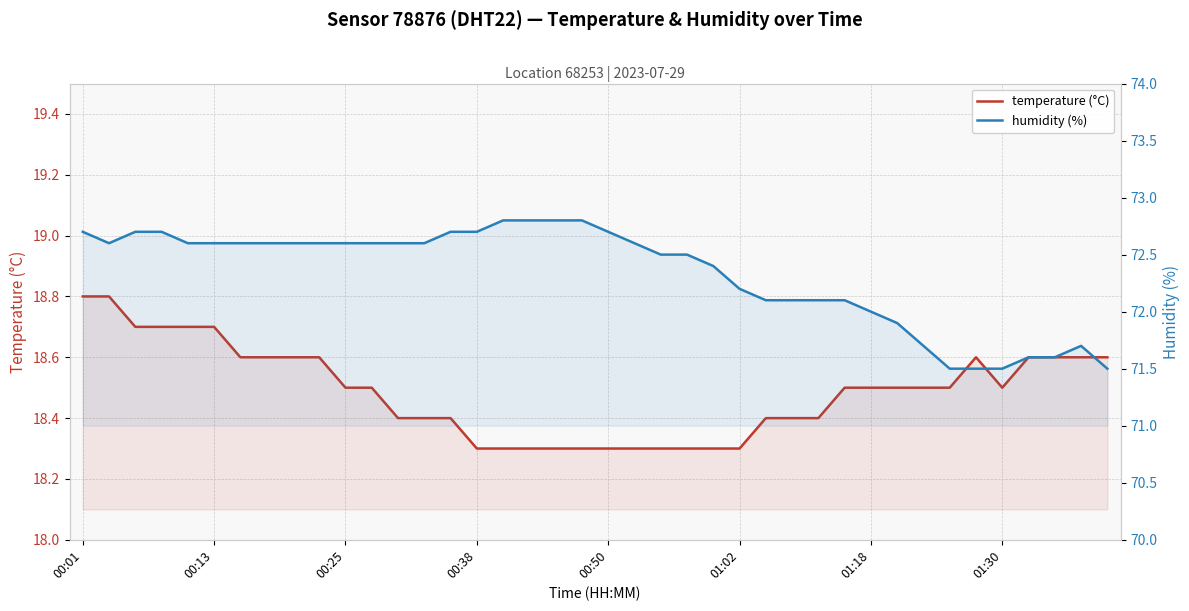

In temperature (°C), how many points are lower than both neighbors (excluding endpoints)?

1